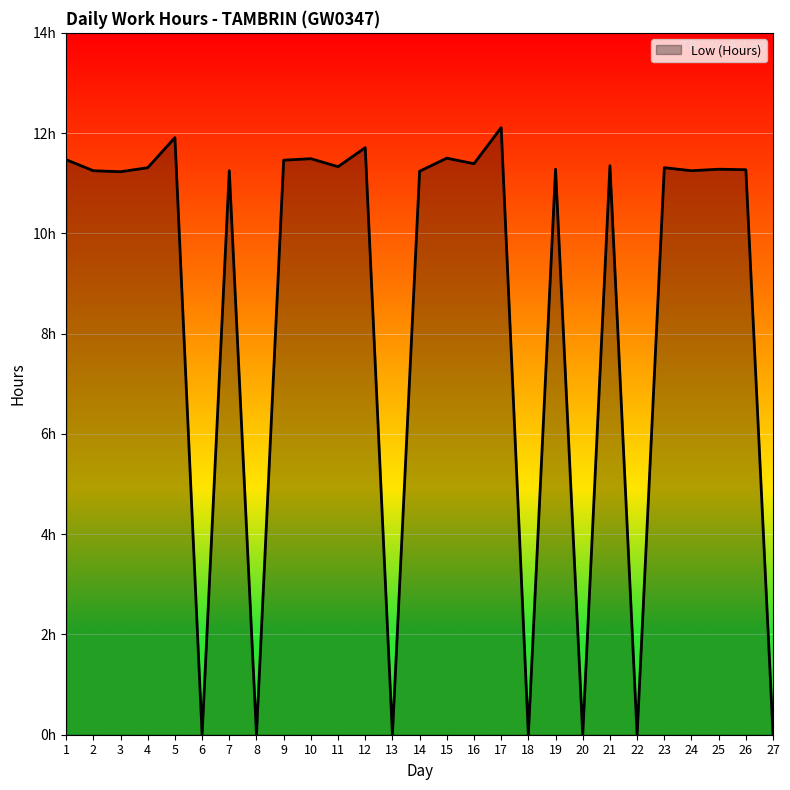

List the labels in order of value, largest first.

17, 5, 12, 15, 10, 1, 9, 16, 21, 11, 4, 23, 19, 25, 26, 2, 7, 24, 14, 3, 6, 8, 13, 18, 20, 22, 27